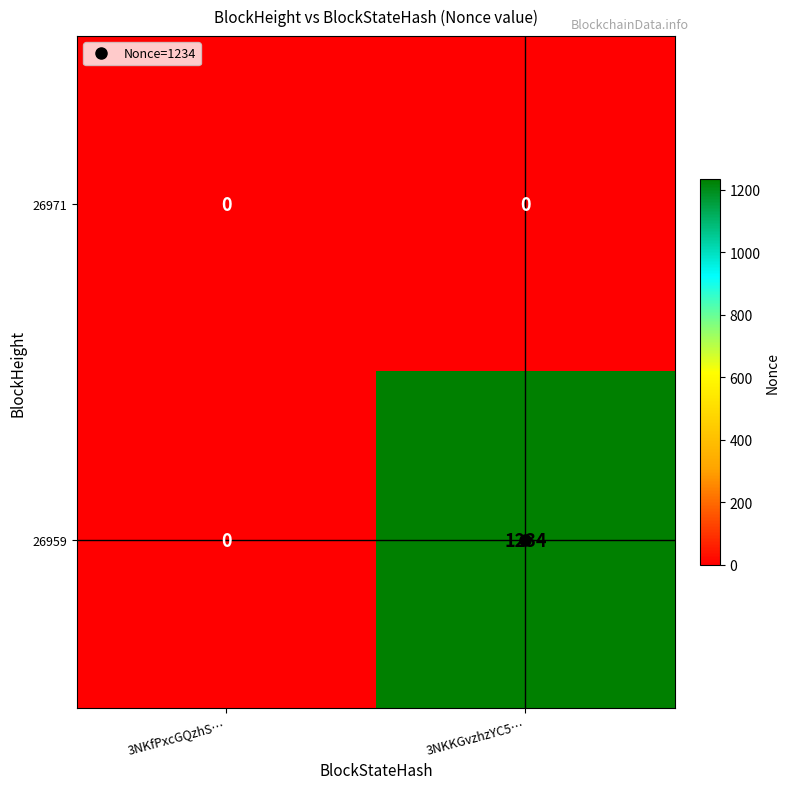

Which series changed the most between 3NKfPxcGQzhS… and 3NKKGvzhzYC5…?

26959